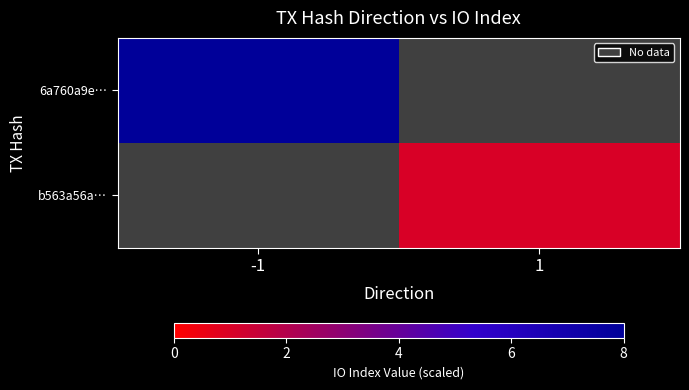

True or false: b563a56a… has a value of 1.0 at 1.

True